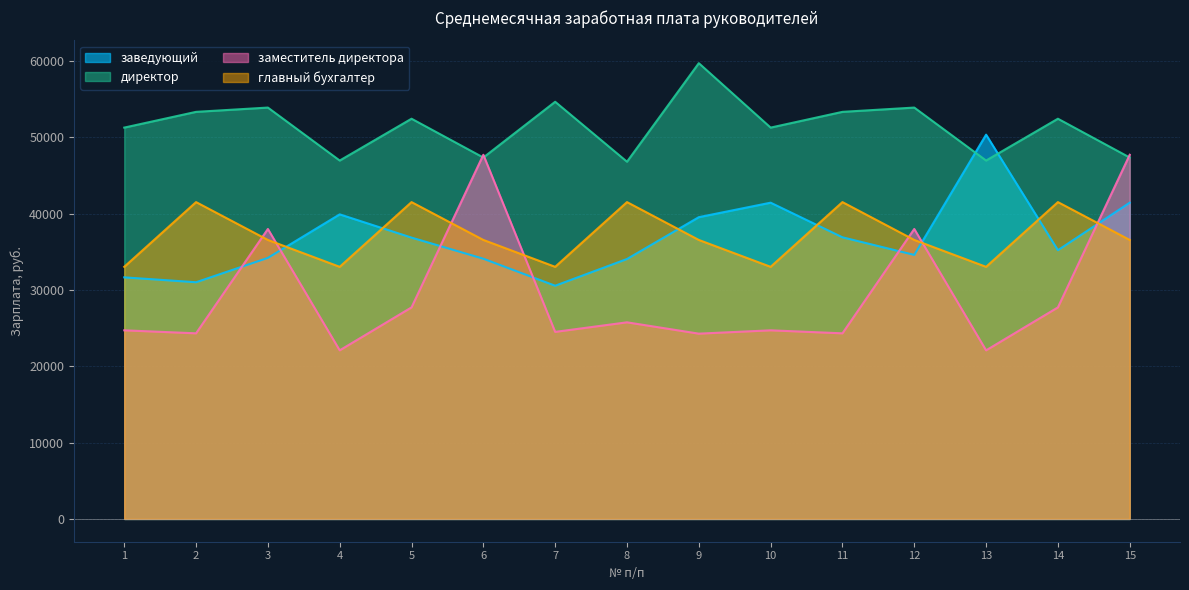

Is it true that заведующий equals 21338.2 at 1?

False